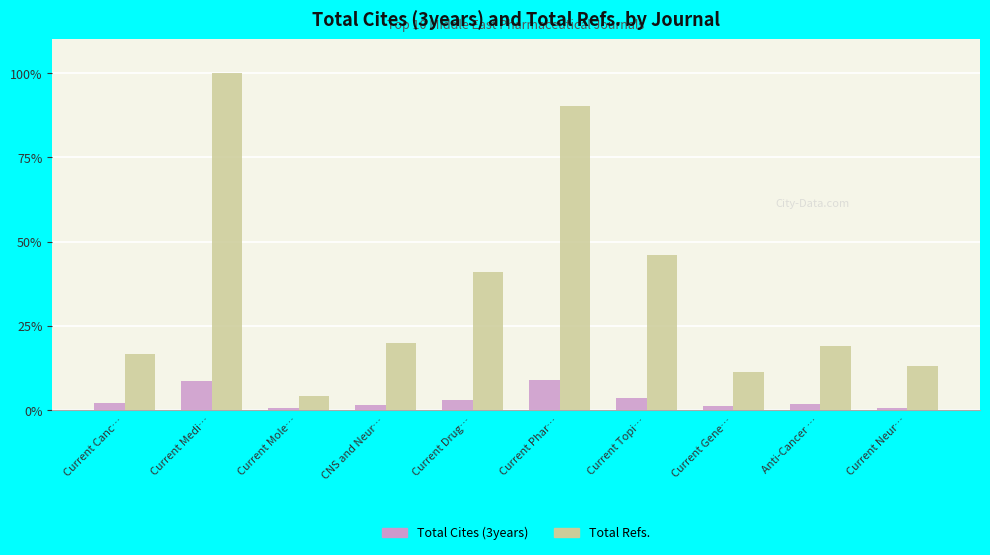

List the series in order of their peak value, lowest first.

Total Cites (3years), Total Refs.